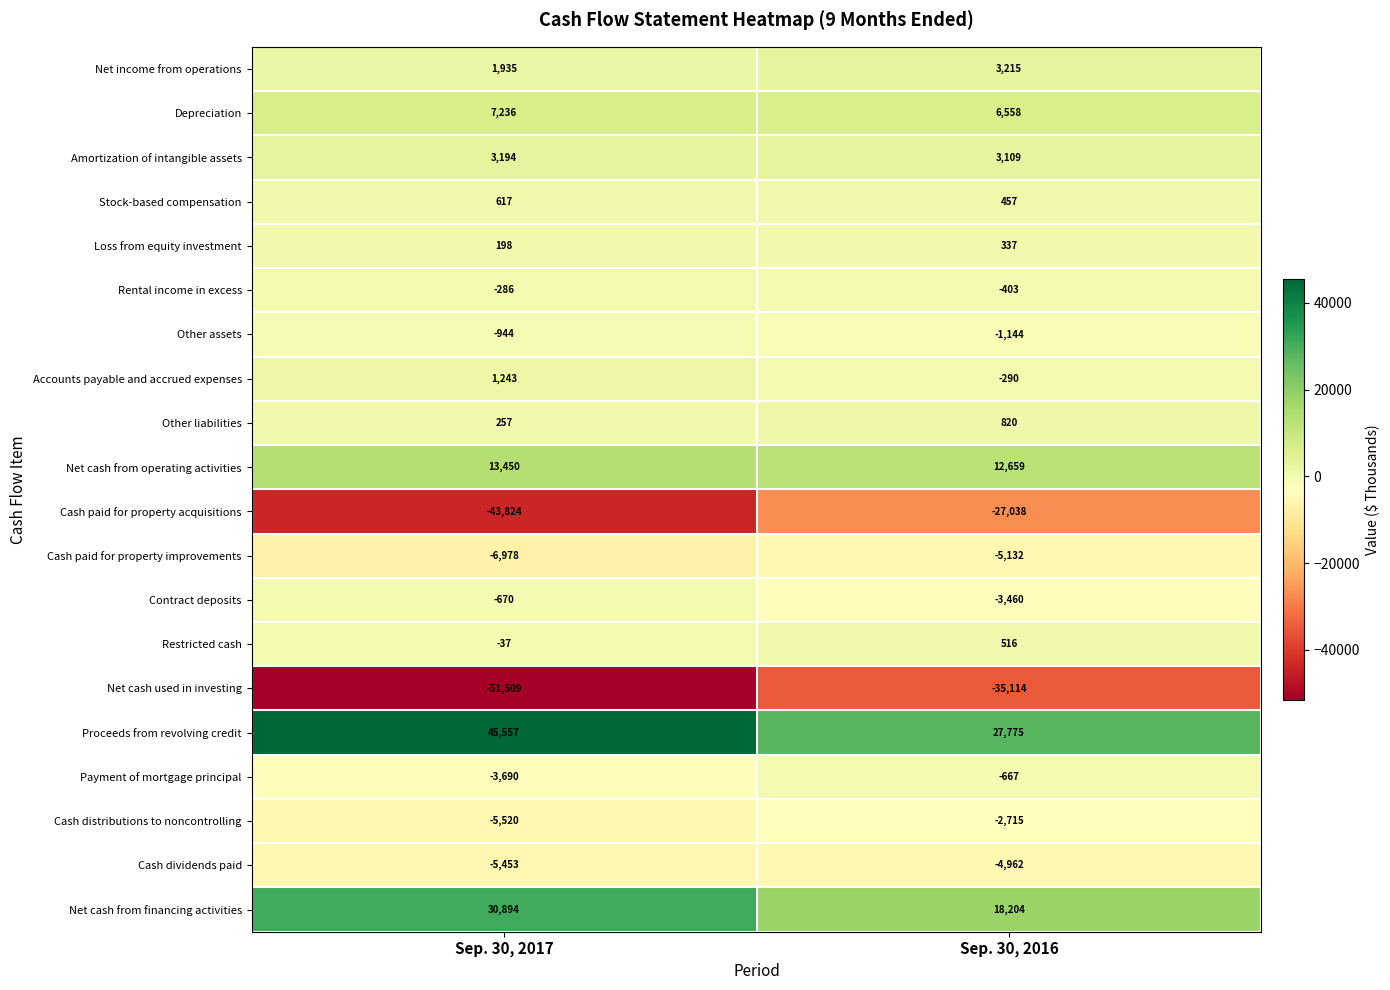

What is the sum of all Other liabilities values?

1077